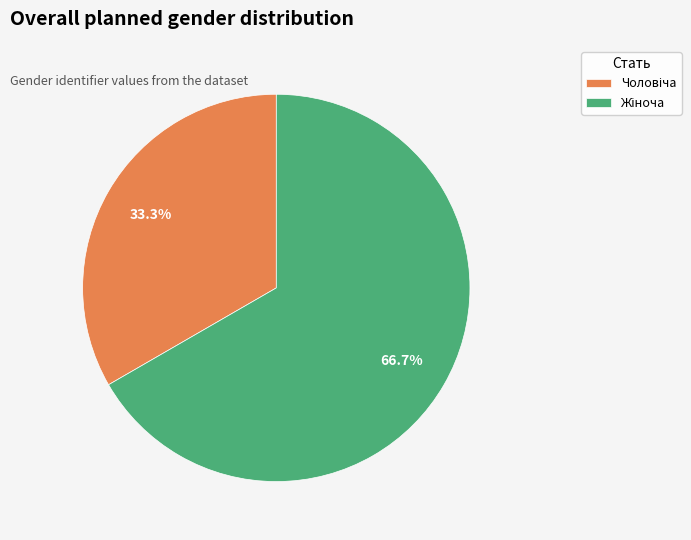

Is there a majority slice in this chart?

Yes